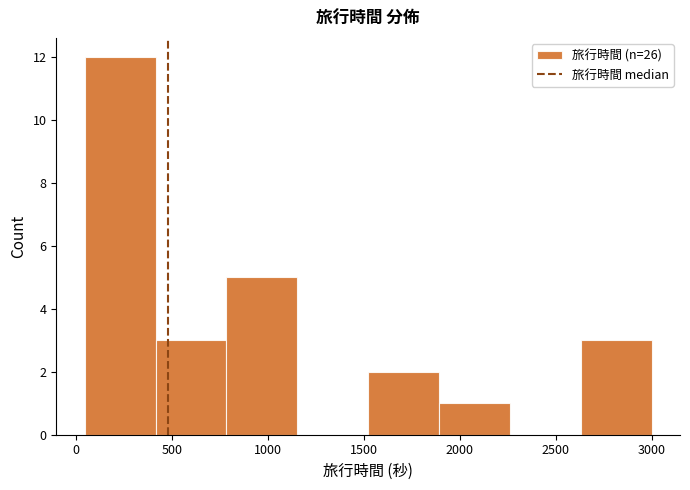

Over which range of the x-axis is the bar tallest?

50 to 400